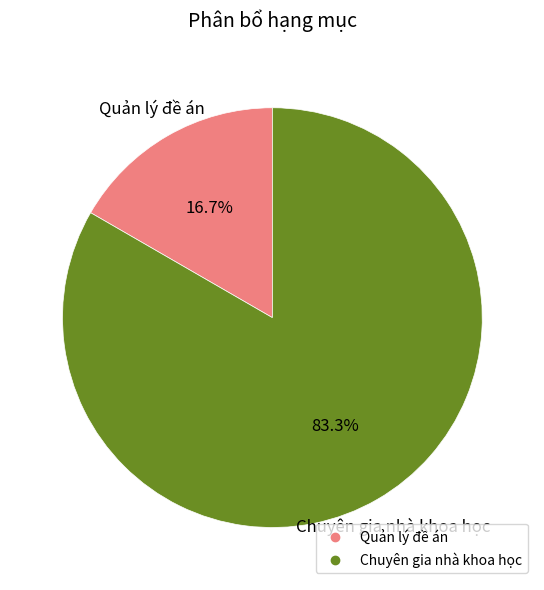

To the nearest percent, what is the difference between the Quản lý đề án and Chuyên gia nhà khoa học slice percentages?

67%